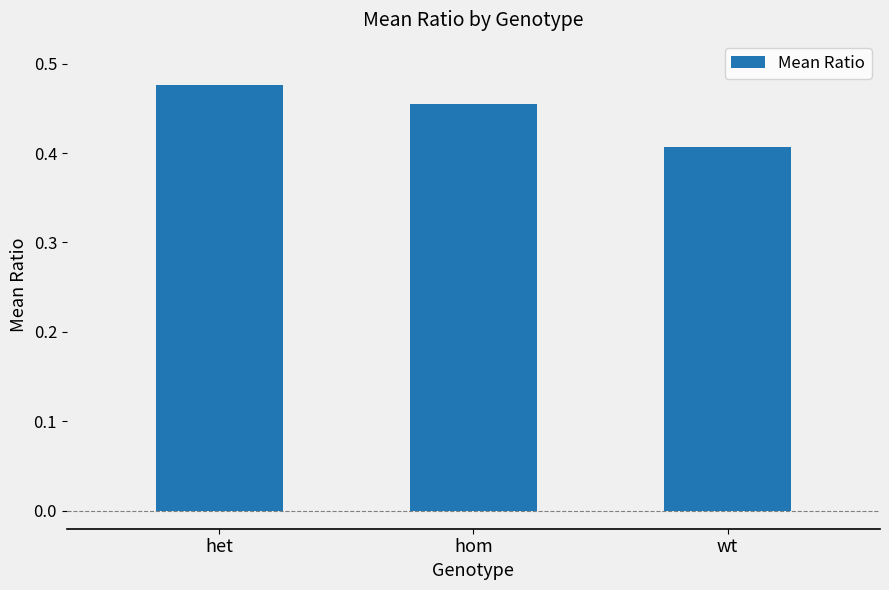

Count the values in the range 0 to 1.

3